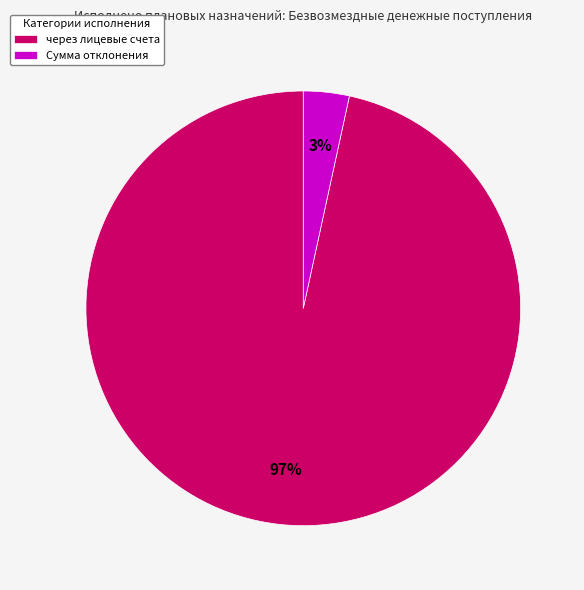

What percentage is the через лицевые счета slice, to the nearest percent?

97%